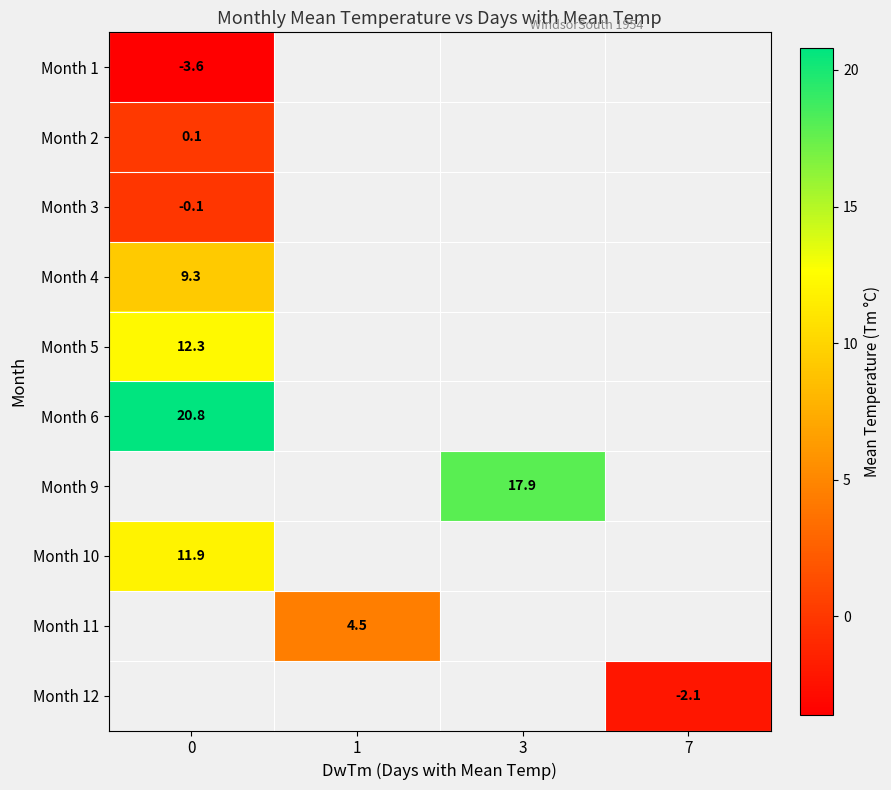

The Month 3 series shows -0.1 at 0. True or false?

True